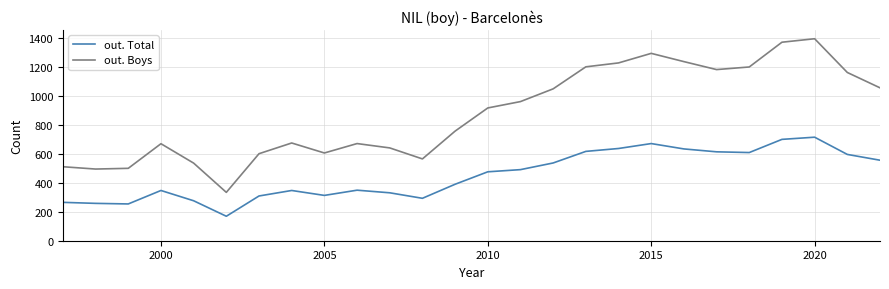

List the series in order of their overall mean, highest first.

out. Boys, out. Total